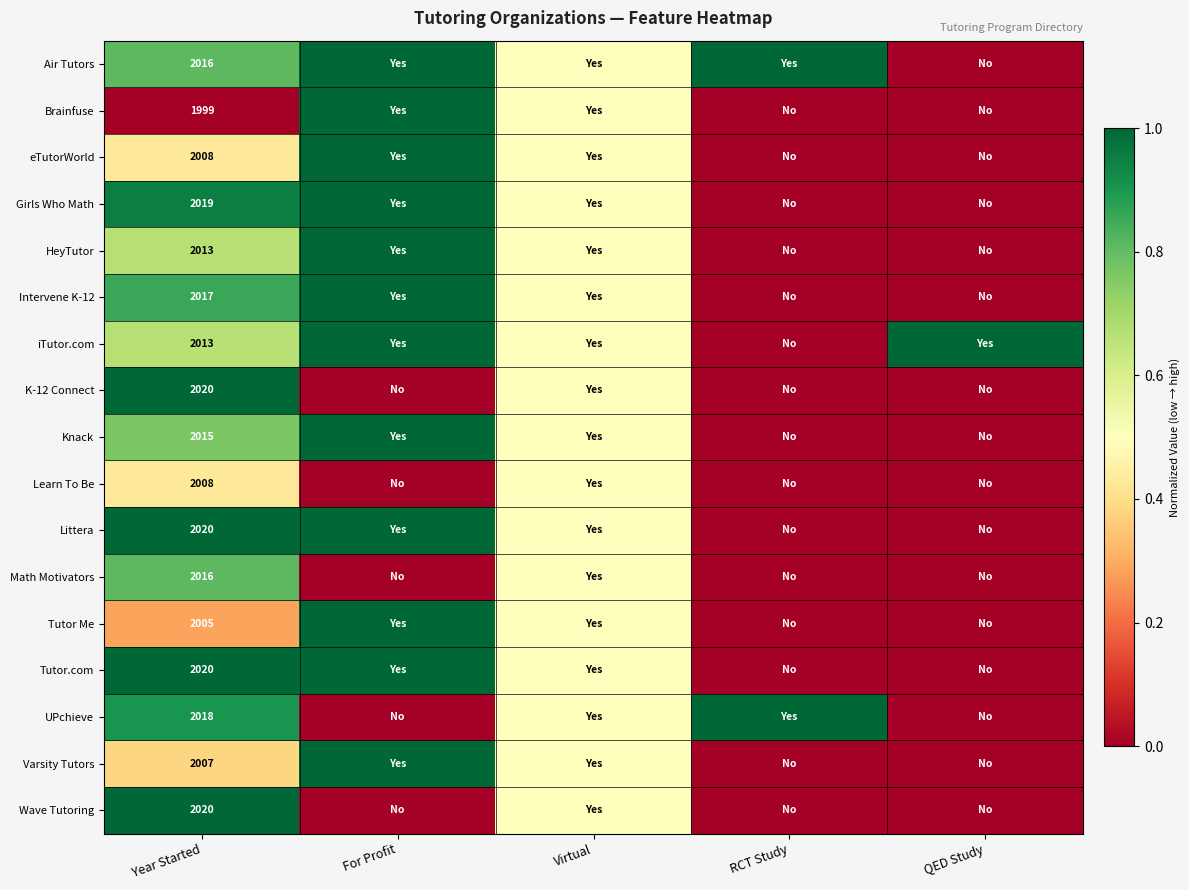

At how many categories does at least one series exceed 0?

5